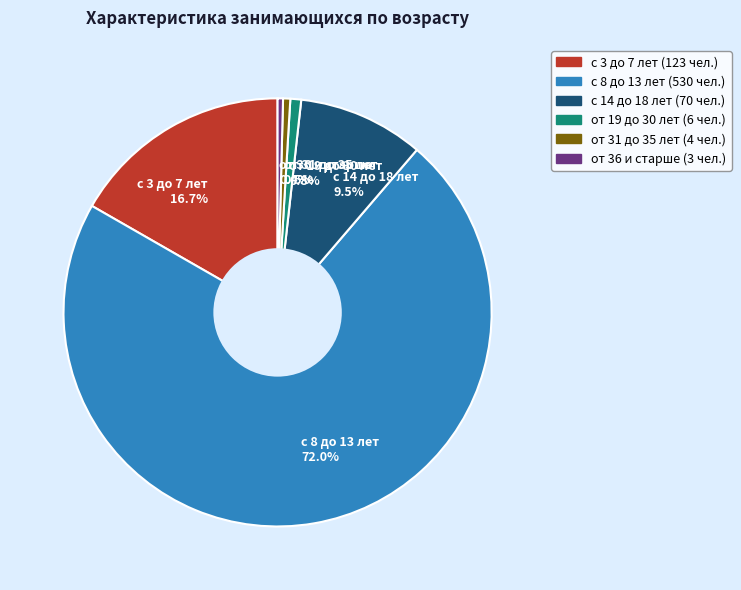

Count the number of slices in the pie.

6